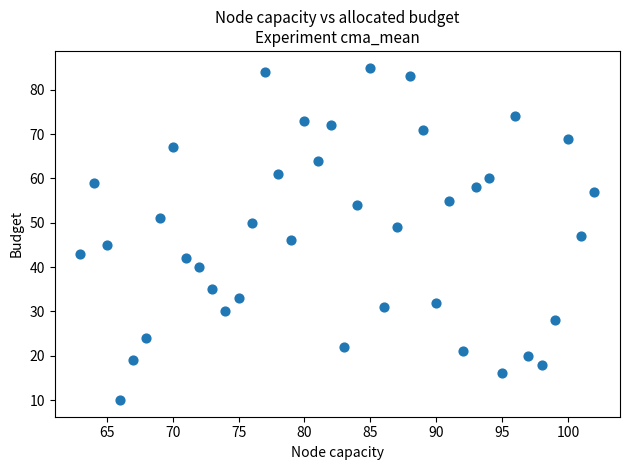

What is the range of X values (max minus min)?

39